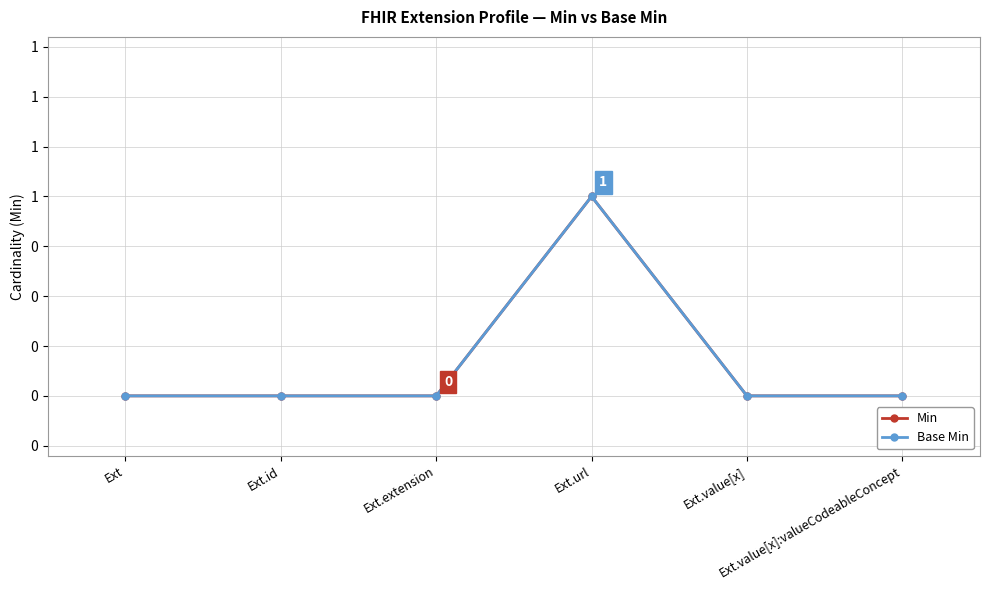

What position from the left is Ext.extension?

3